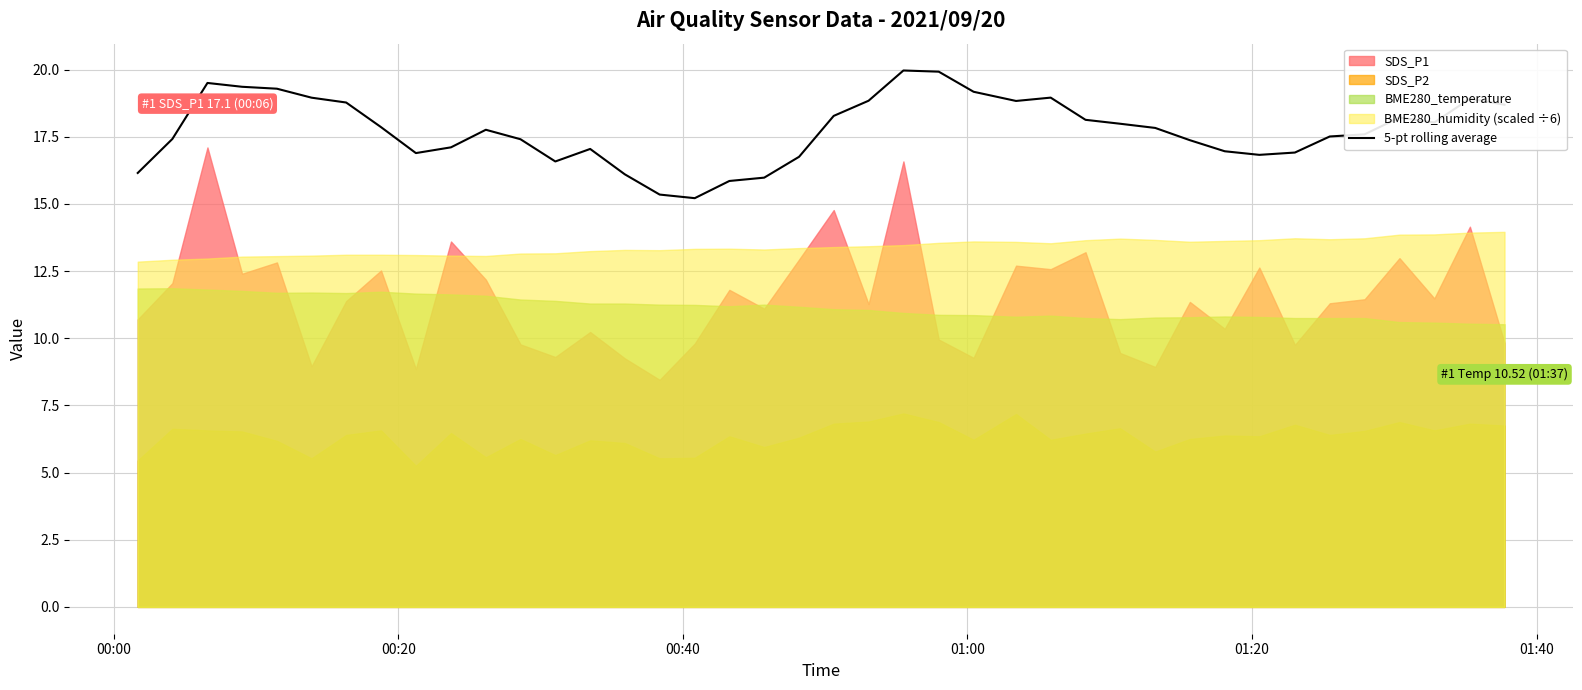

How many points are higher than both their immediate neighbors (excluding endpoints)?

7